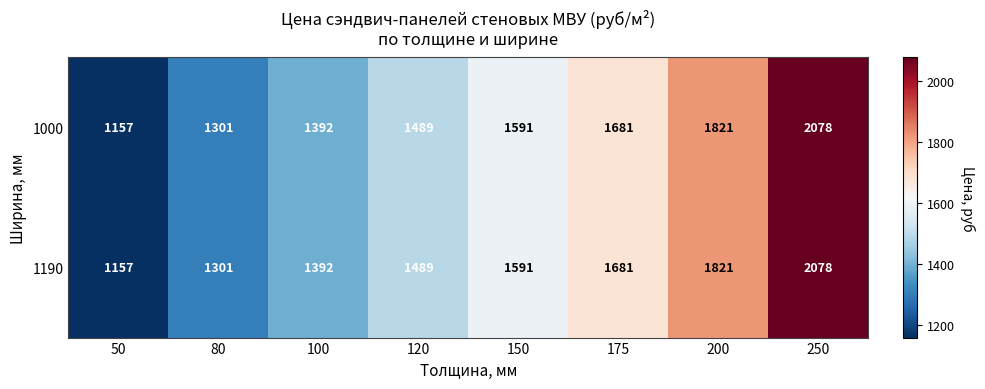

At which category is the sum across all series the highest?

250